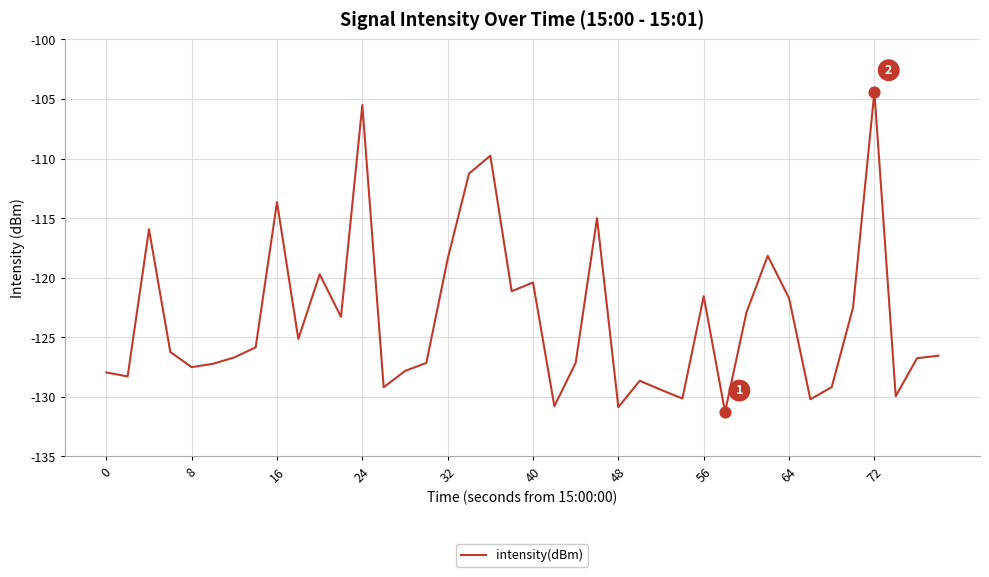

What is the greatest value displayed?

-104.4